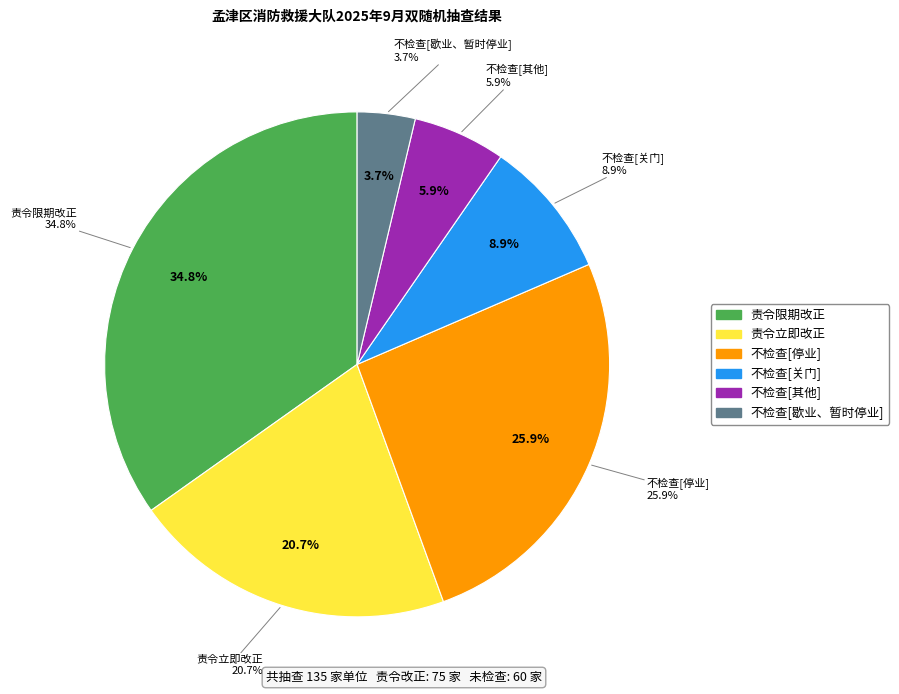

To the nearest percent, what is the difference between the largest and smallest slice percentages?

31%